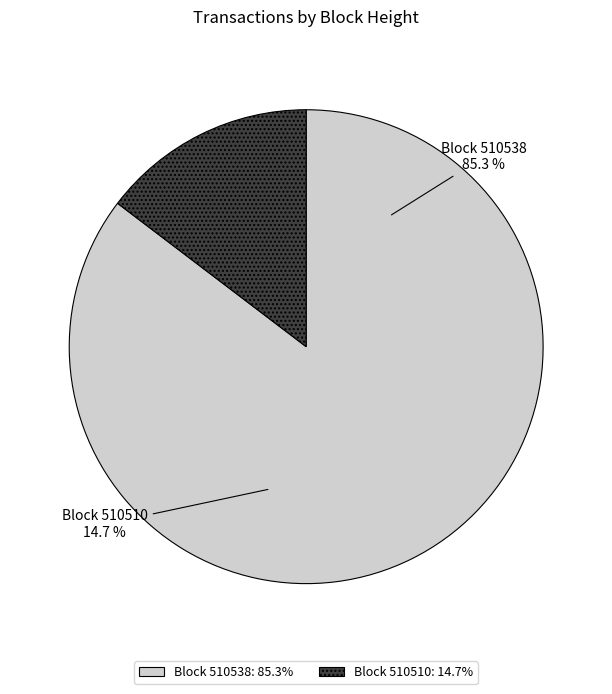

What portion of the pie excludes 510510?

85.3%